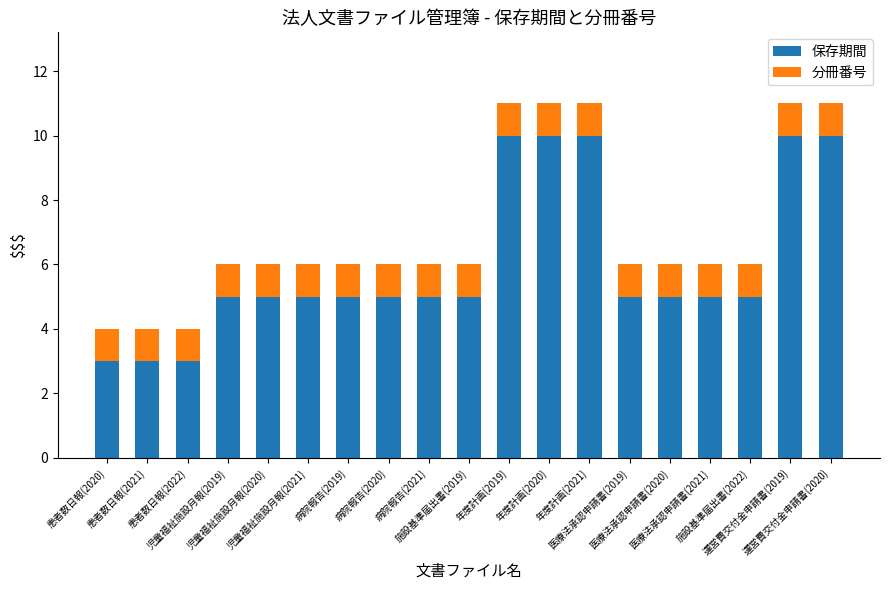

What is the sum of all 保存期間 values?

114